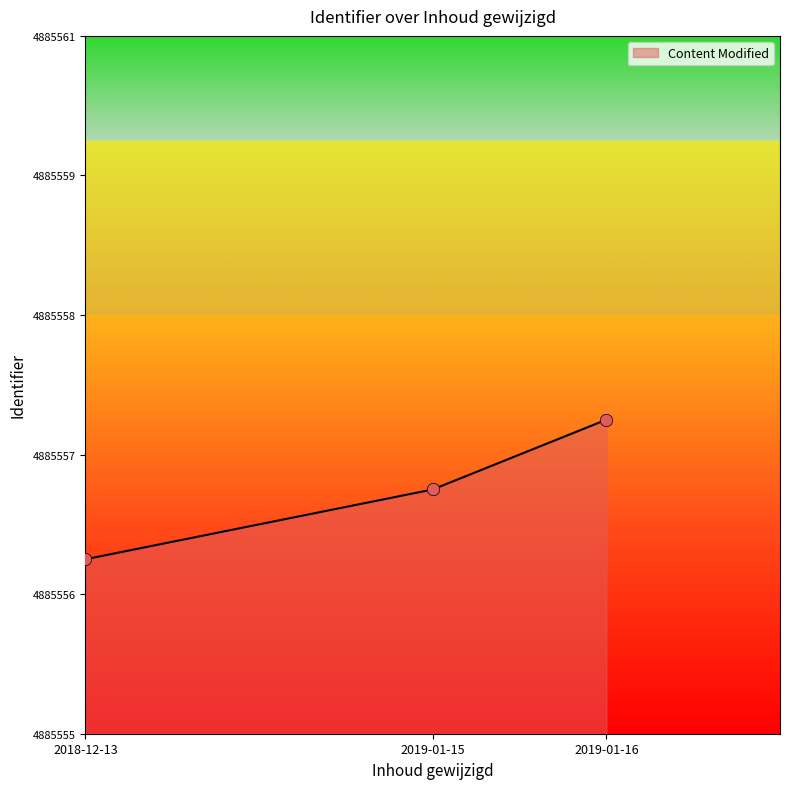

What is the change in value from 2018-12-13 to 2019-01-15?

+10